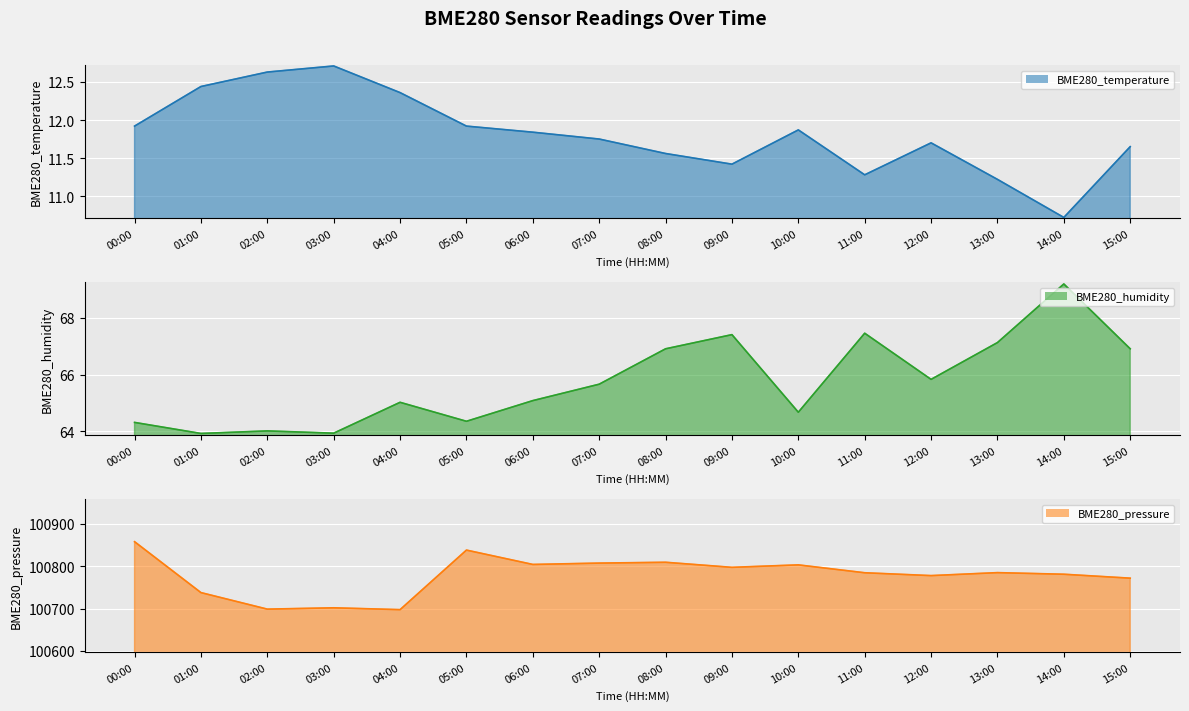

True or false: BME280_humidity line has more than 2 points higher than both neighbors.

True